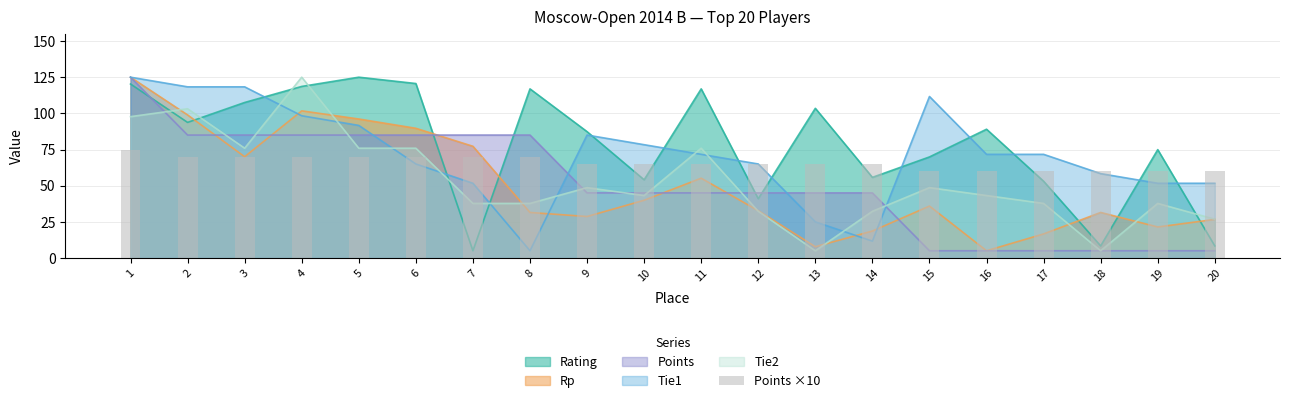

Reading right to left, extract all data points from this chart.

20=60	19=60	18=60	17=60	16=60	15=60	14=65	13=65	12=65	11=65	10=65	9=65	8=70	7=70	6=70	5=70	4=70	3=70	2=70	1=75